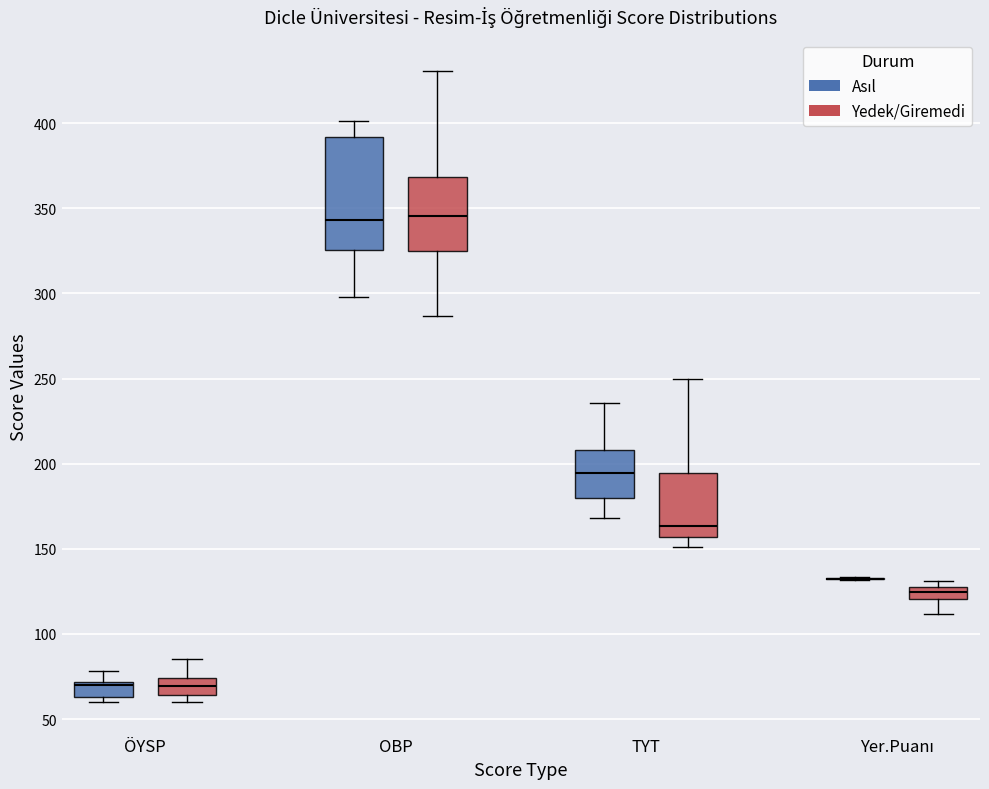

Where is the upper edge of the box for Yer.Puanı (Yedek/Giremedi) on the y-axis? The values are not printed on the chart, so give them approximately, as read against the axis.

125